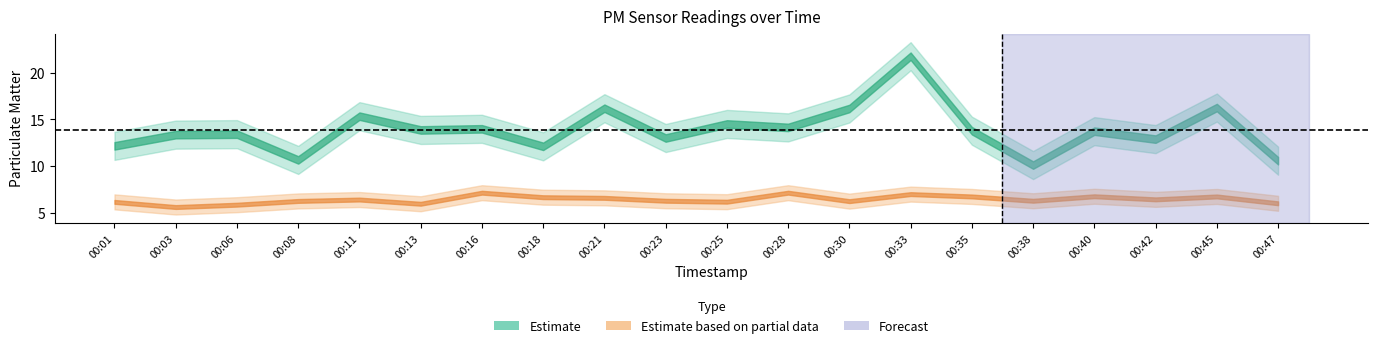

Reading left to right, list all the values displayed in this chart.

P1: 00:01=12.2	00:03=13.4	00:06=13.4	00:08=10.7	00:11=15.3	00:13=13.9	00:16=14.0	00:18=12.1	00:21=16.2	00:23=13.0	00:25=14.5	00:28=14.2	00:30=16.2	00:33=21.8	00:35=13.8	00:38=10.1	00:40=13.8	00:42=12.9	00:45=16.3	00:47=10.6
P2: 00:01=6.2	00:03=5.7	00:06=5.9	00:08=6.3	00:11=6.5	00:13=6.0	00:16=7.2	00:18=6.7	00:21=6.6	00:23=6.3	00:25=6.2	00:28=7.2	00:30=6.3	00:33=7.0	00:35=6.8	00:38=6.3	00:40=6.8	00:42=6.5	00:45=6.8	00:47=6.0